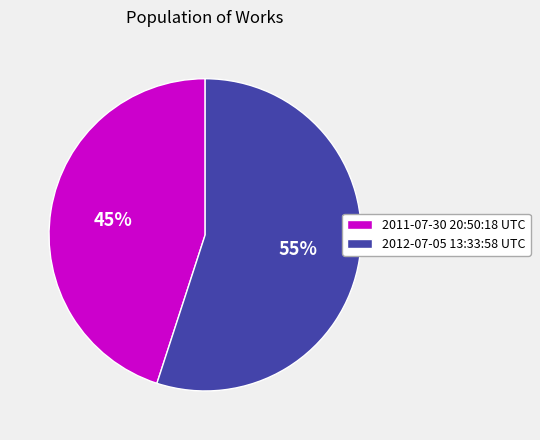

To the nearest percent, what is the combined percentage of 2011-07-30 20:50:18 UTC and 2012-07-05 13:33:58 UTC?

100%